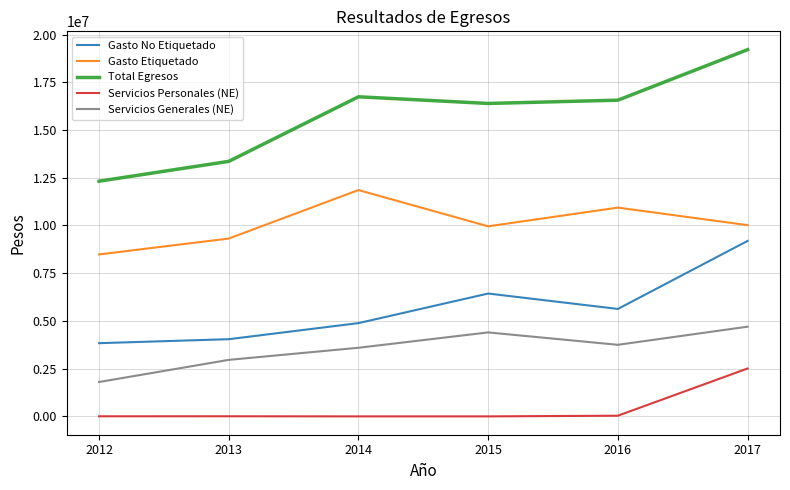

Does the chart display data point markers on the line(s)?

No